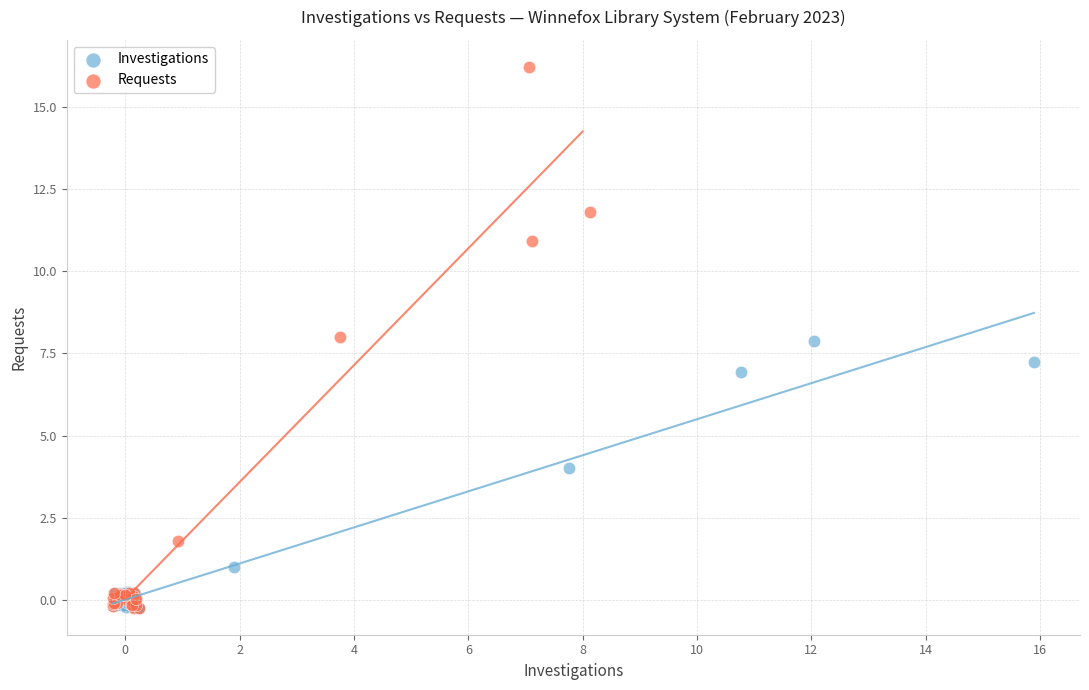

Which series reaches the maximum Y coordinate?

Requests